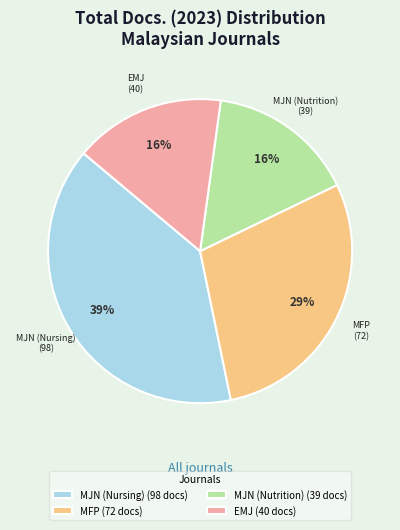

Do EMJ and MFP together represent more than half of the pie?

No